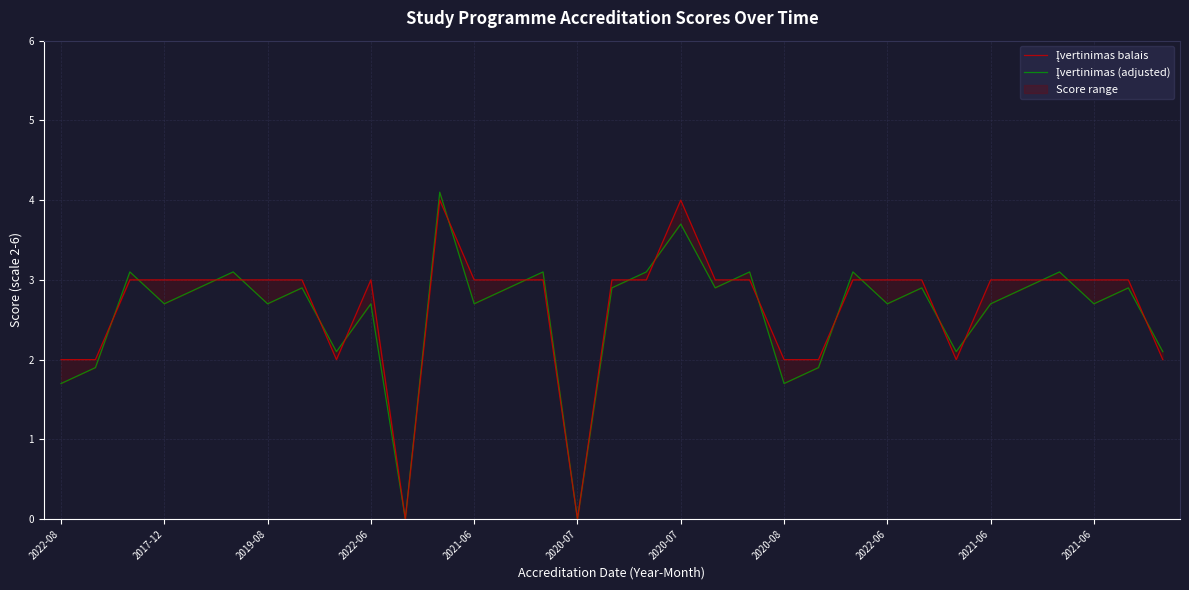

In Įvertinimas (adjusted), how many points are higher than both neighbors (excluding endpoints)?

12